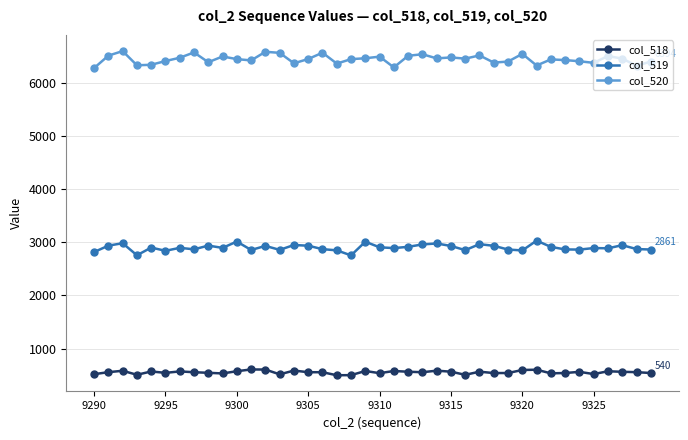

Which series has the largest range (max minus min)?

col_520